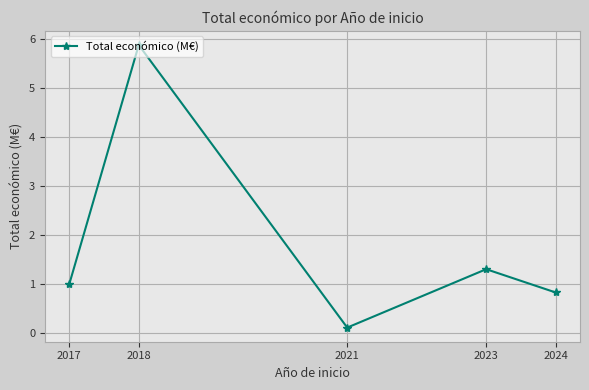

True or false: the data has more than 1 interior local peaks.

True